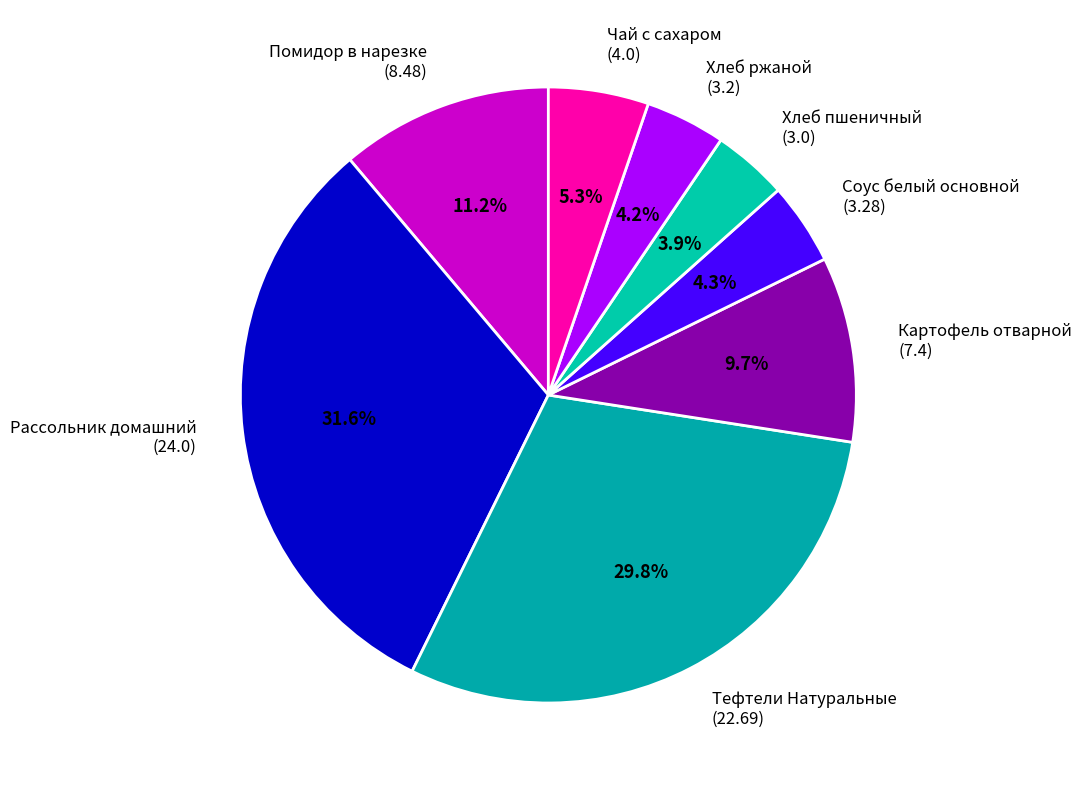

What is the total percentage of Рассольник домашний (24.0) and Хлеб ржаной (3.2)?

35.8%